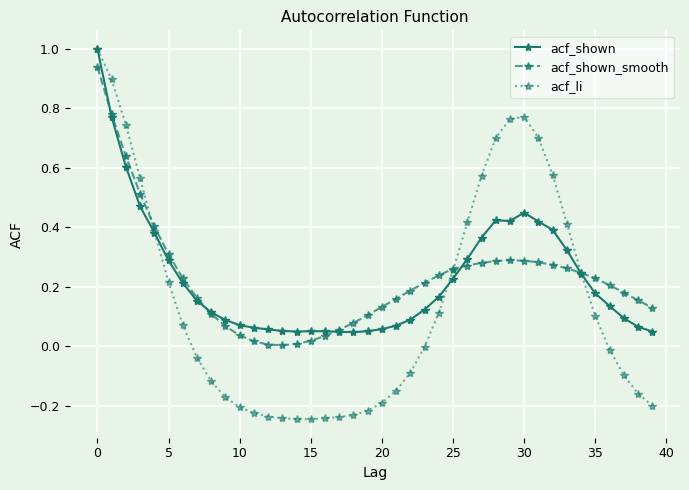

Which series ends up on top after the final intersection of acf_li and acf_shown?

acf_shown